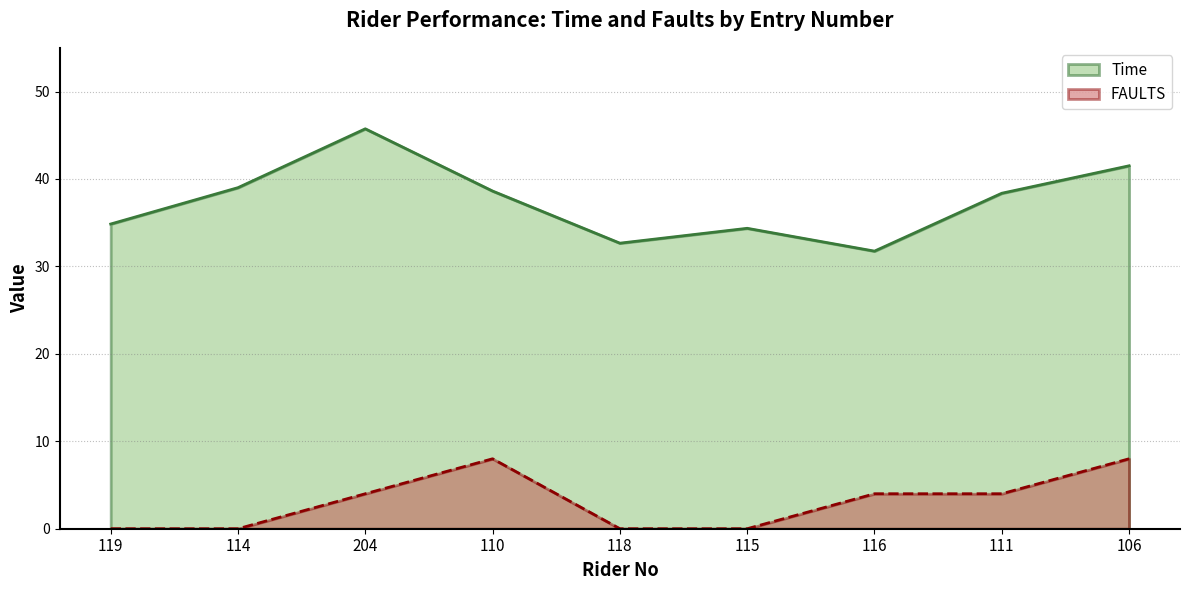

What is the maximum value for Time?

45.7